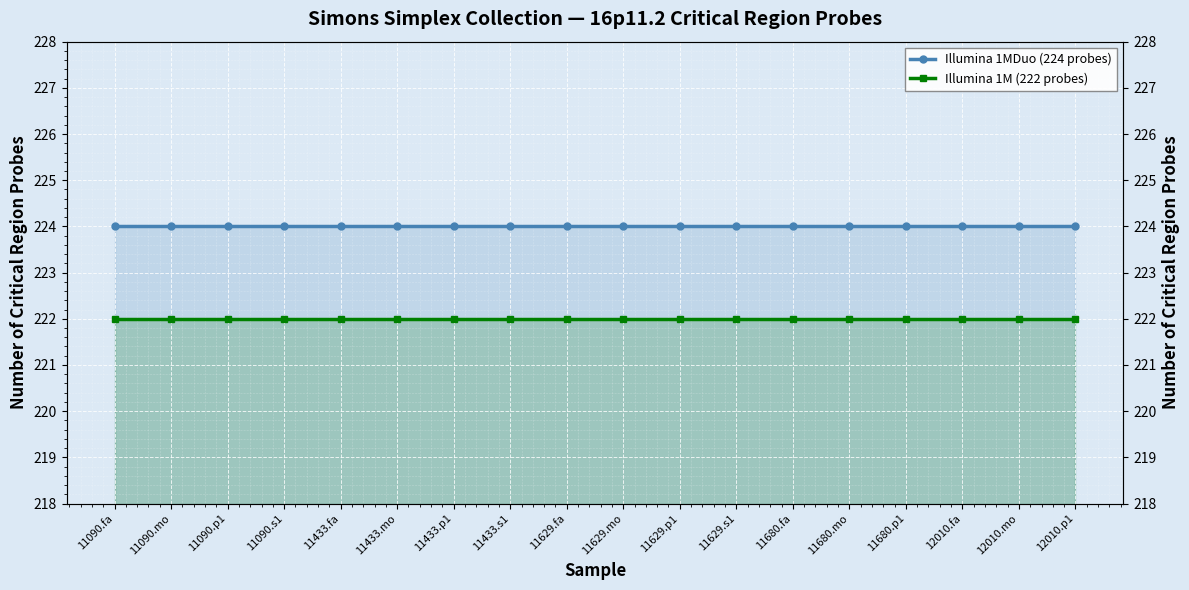

How many lines are shown in the chart?

2